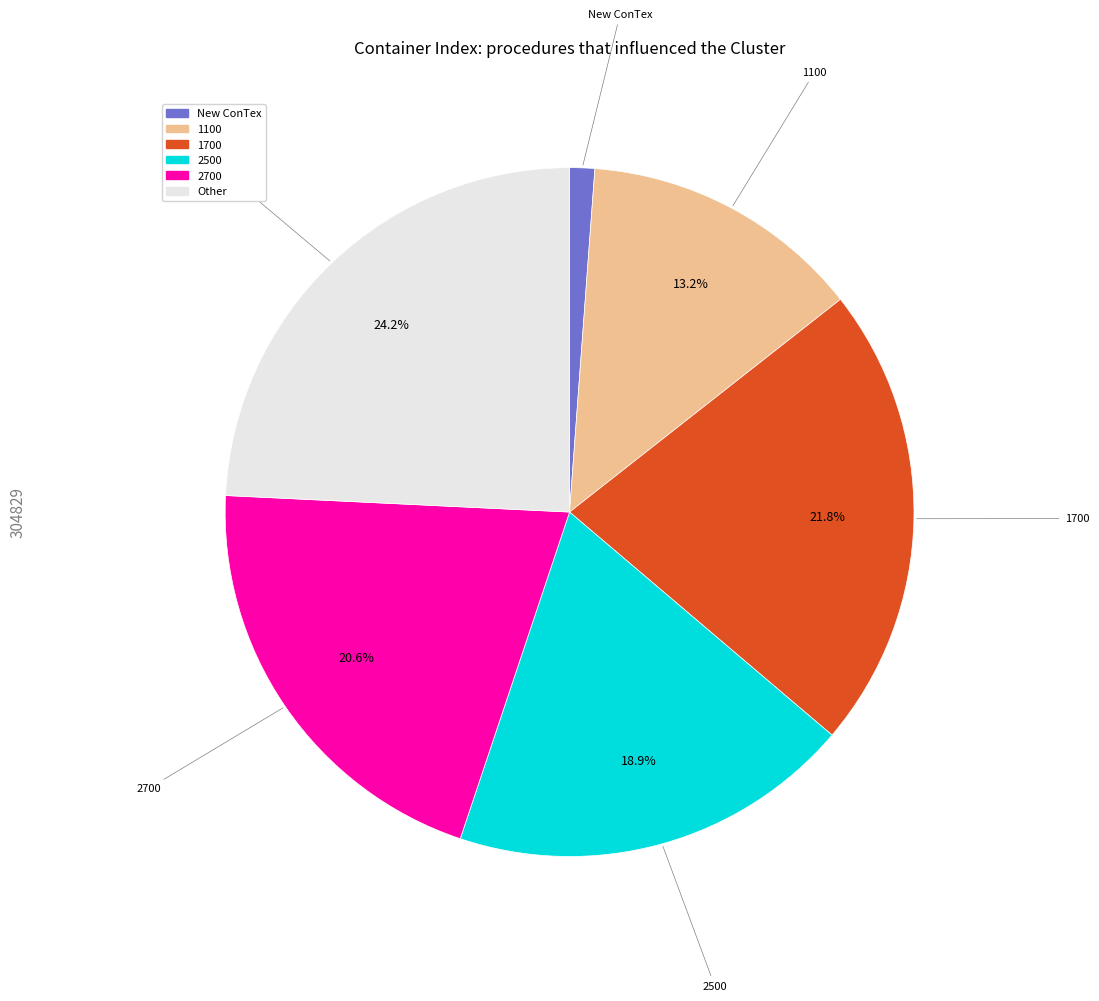

Combined, do 1100 and 2700 account for over 50%?

No